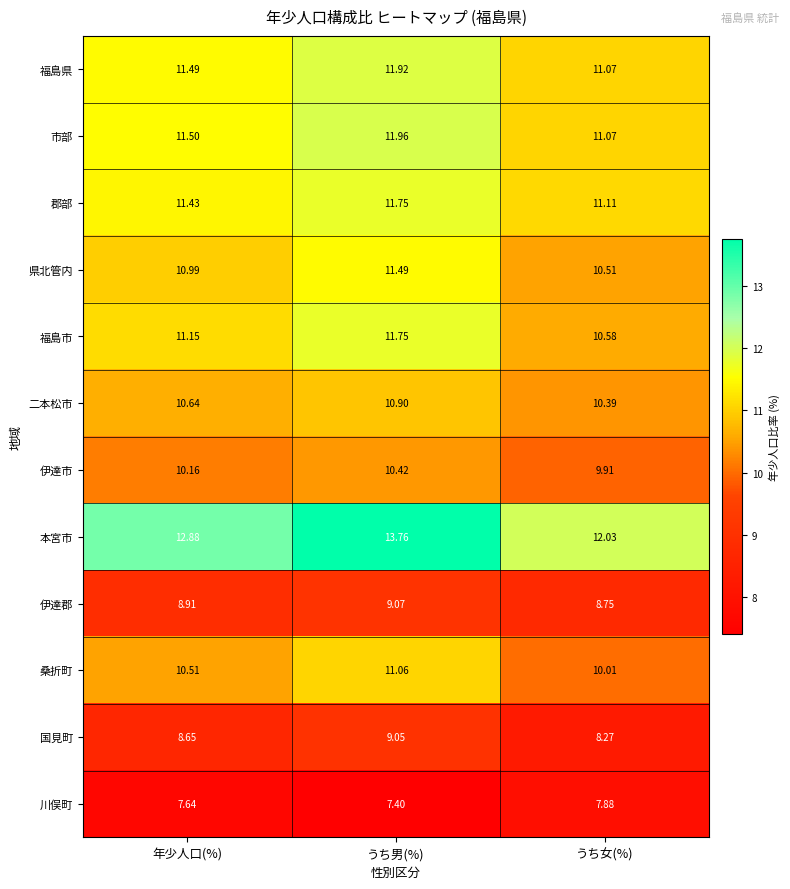

Which series has the largest total across all categories?

本宮市